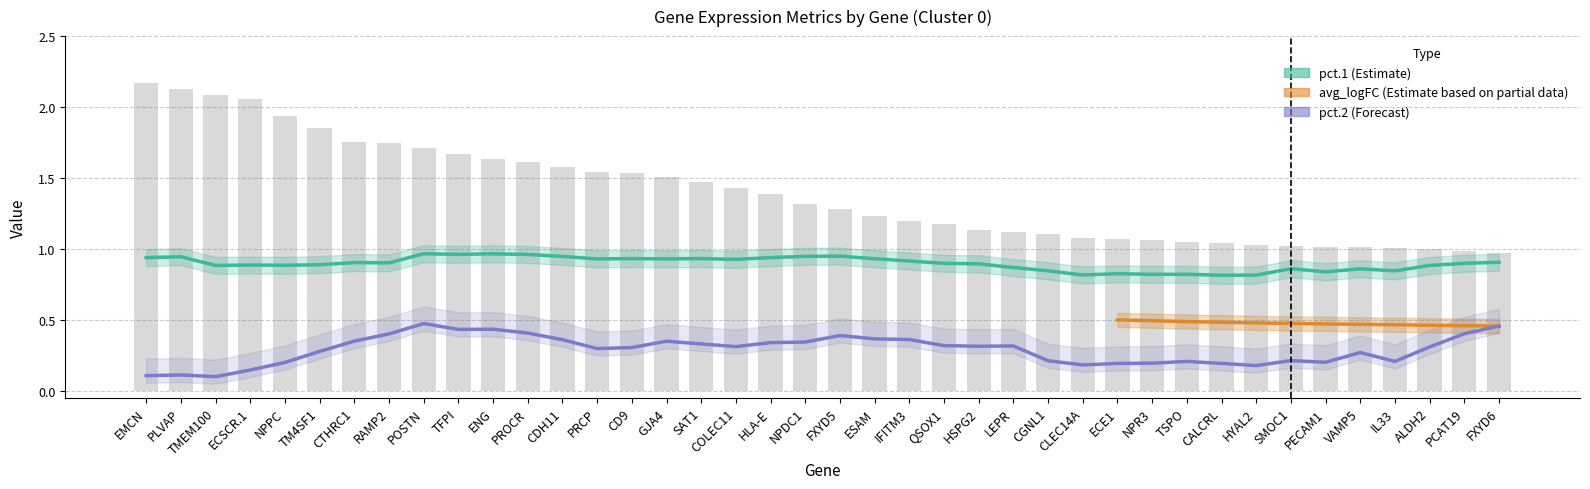

Does the chart contain any negative values?

No